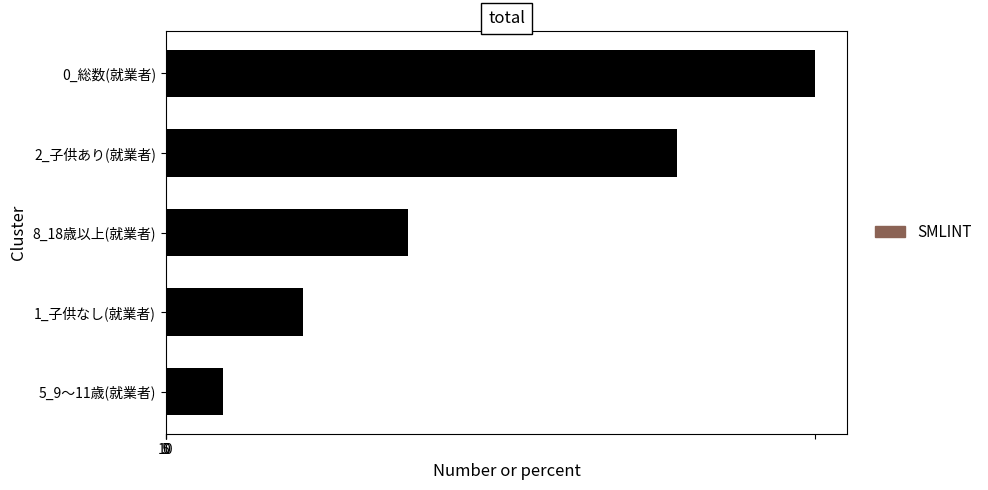

Are the bars horizontal?

Yes